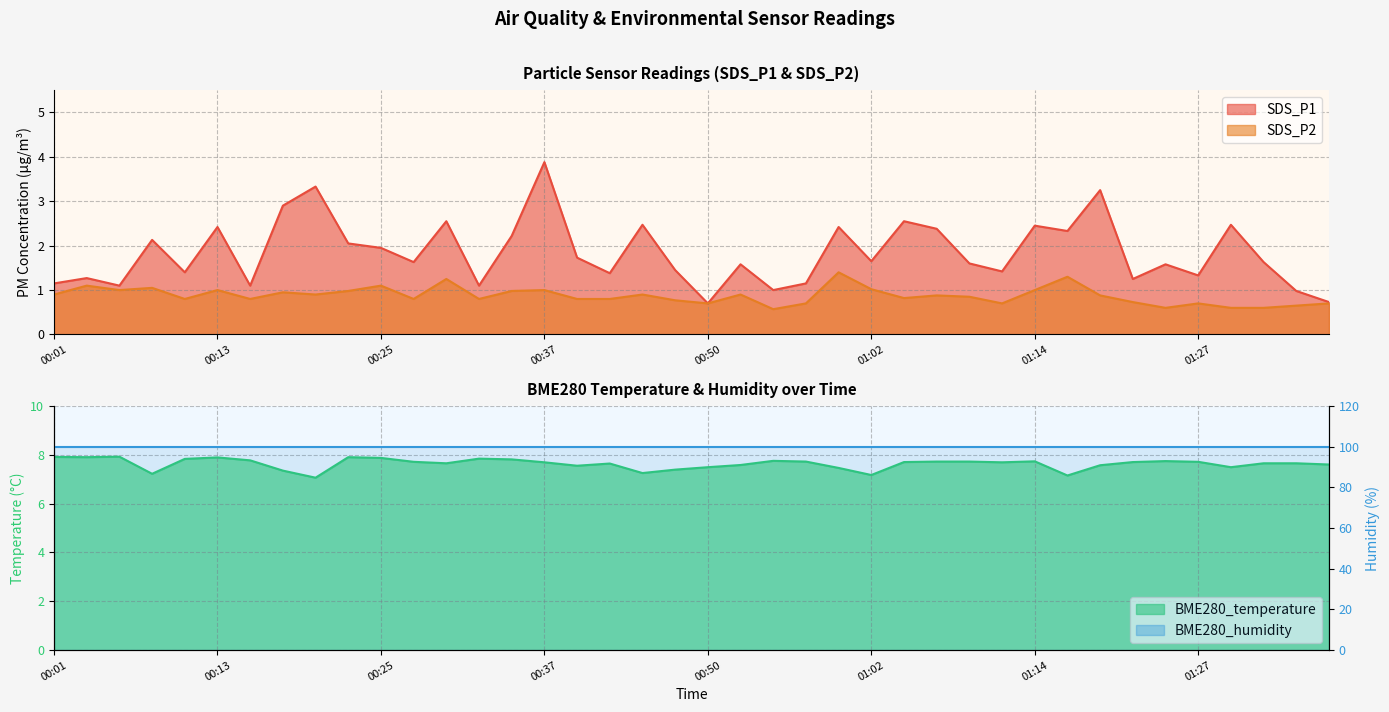

Is it true that SDS_P2 equals 1.4 at 00:33?

False